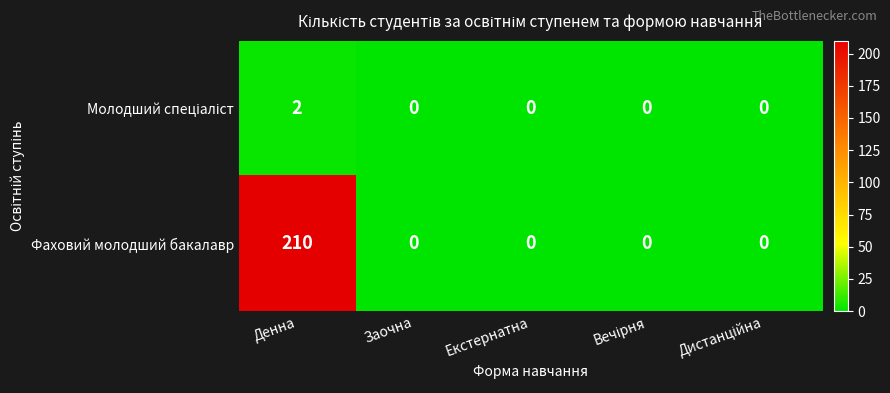

The value of Фаховий молодший бакалавр at Заочна is 0. True or false?

True